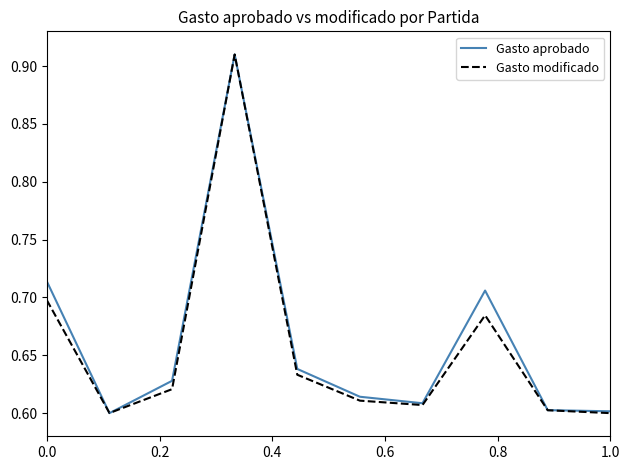

What are all the series names shown in the legend?

Gasto aprobado, Gasto modificado